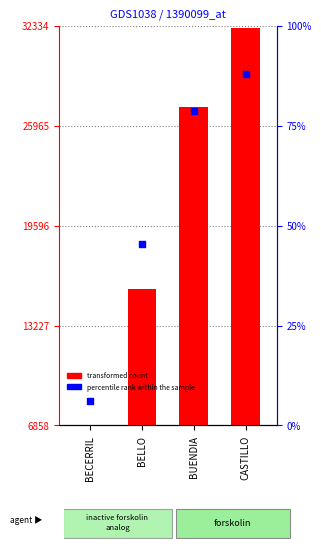

Which series has the largest total across all categories?

transformed count